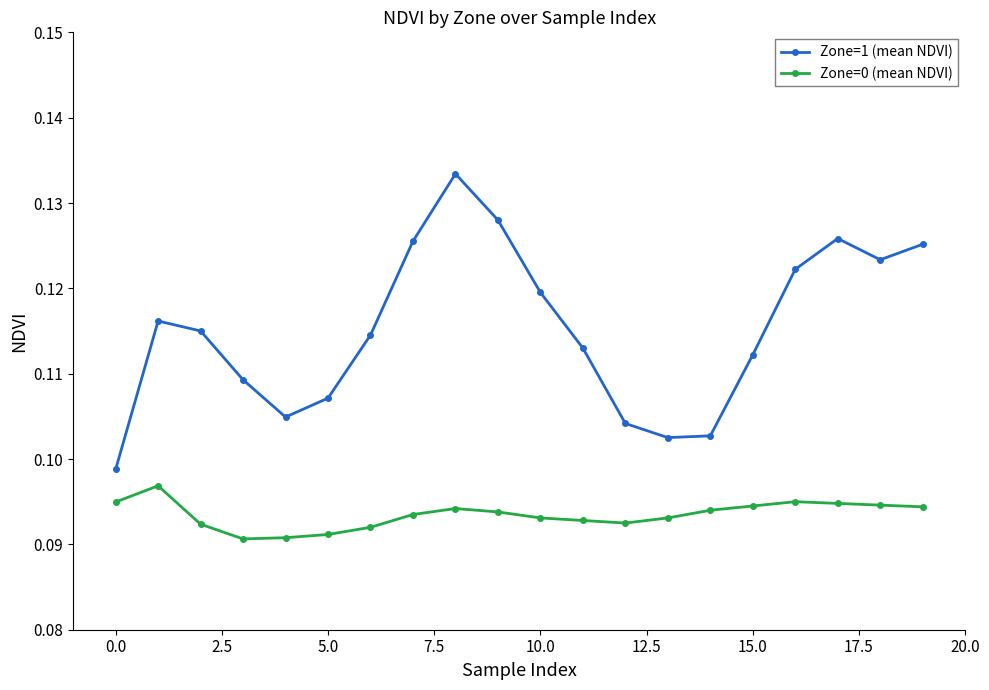

Rank the series by their maximum value, from lowest to highest.

Zone=0 (mean NDVI), Zone=1 (mean NDVI)